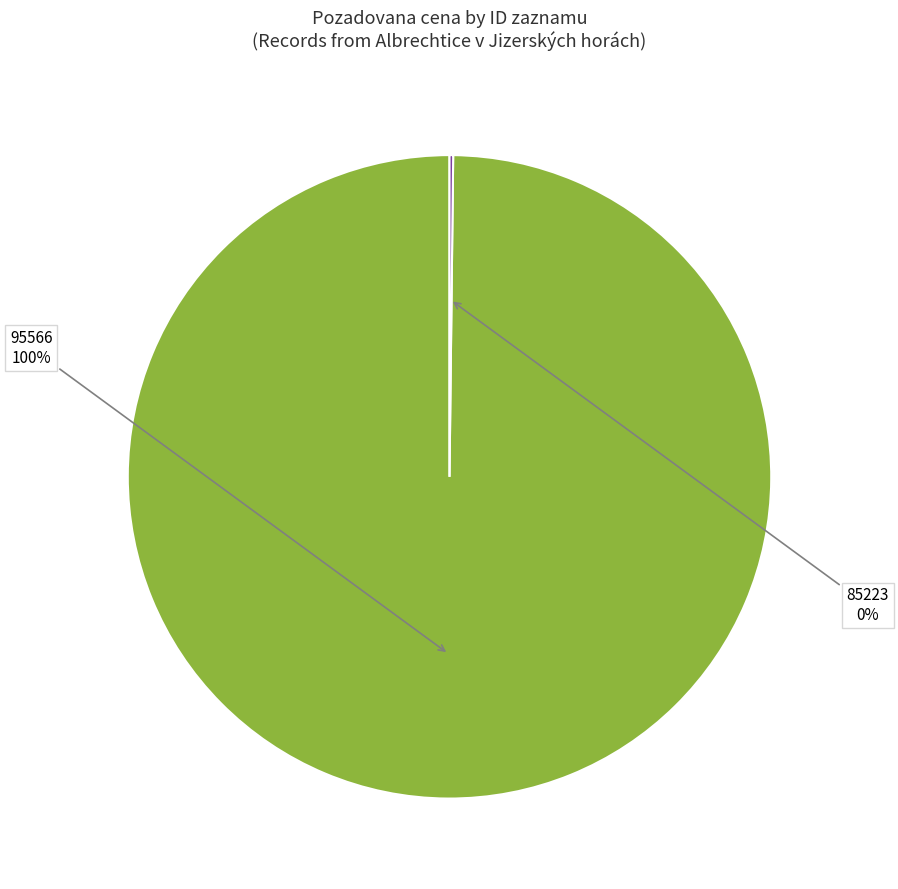

Which category has the biggest portion of the pie?

95566